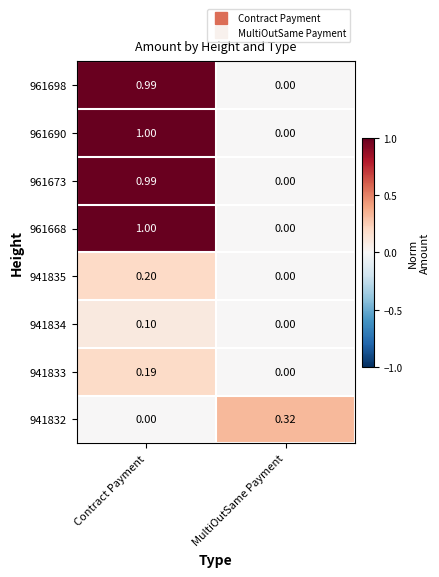

At which label does 961673 reach its minimum?

MultiOutSame Payment